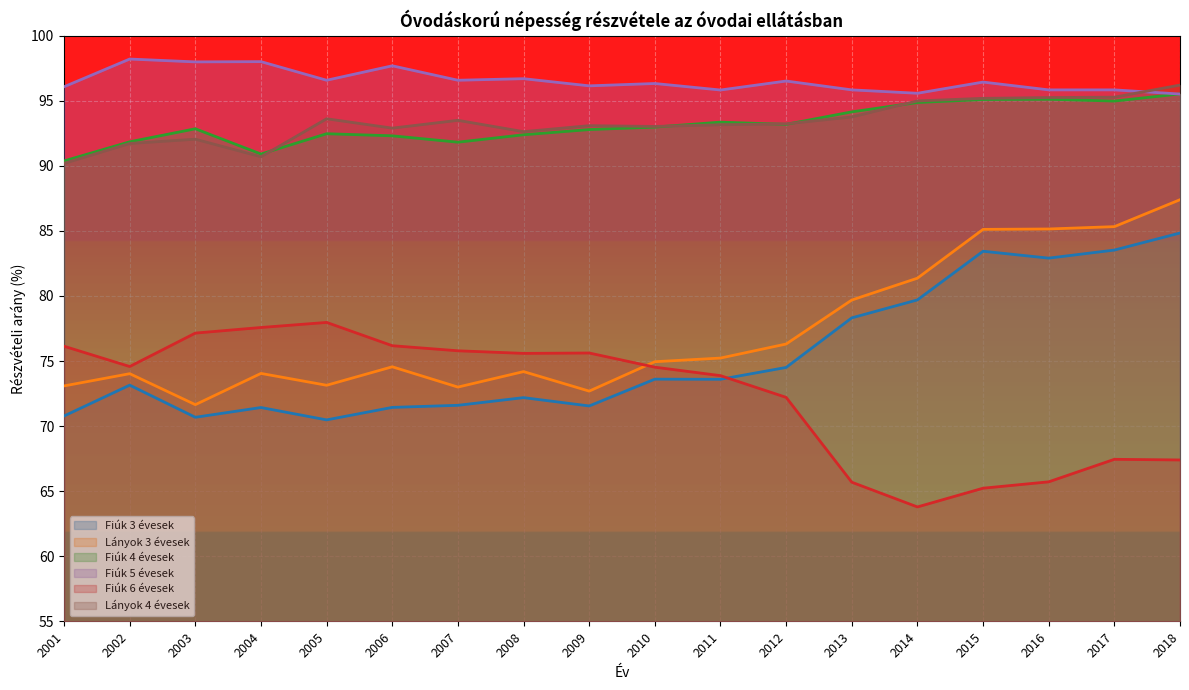

At which category is the sum across all series the highest?

2018